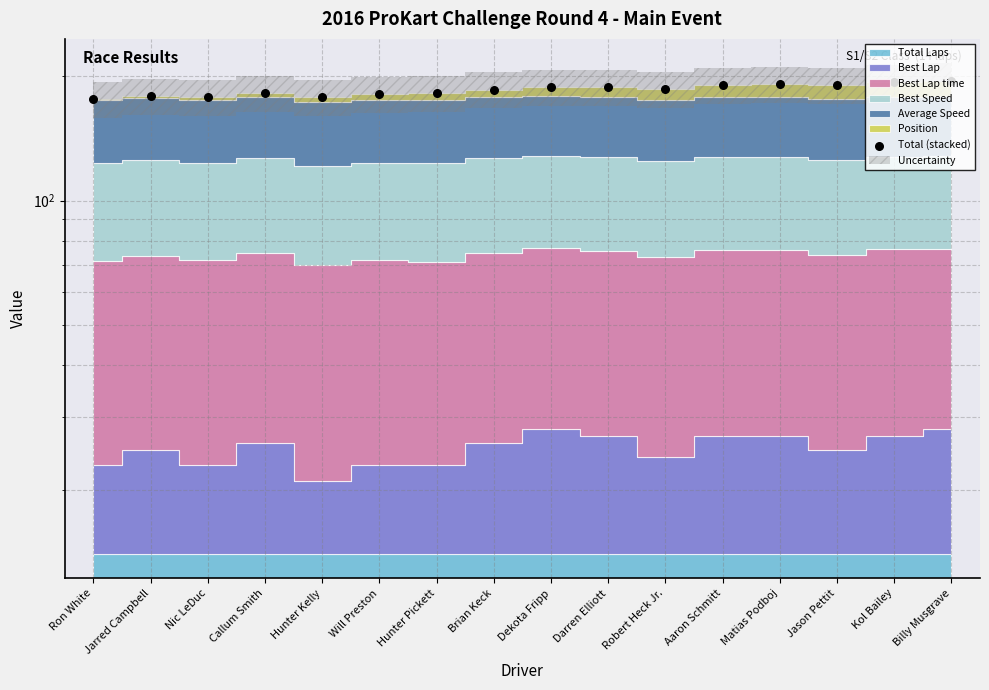

Which has a higher value, Kol Bailey or Darren Elliott?

Kol Bailey